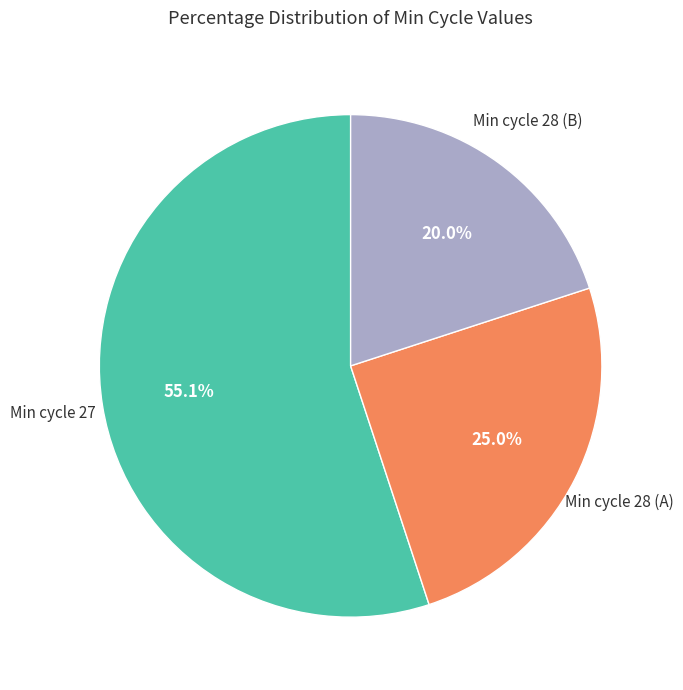

Does any single category account for the majority?

Yes